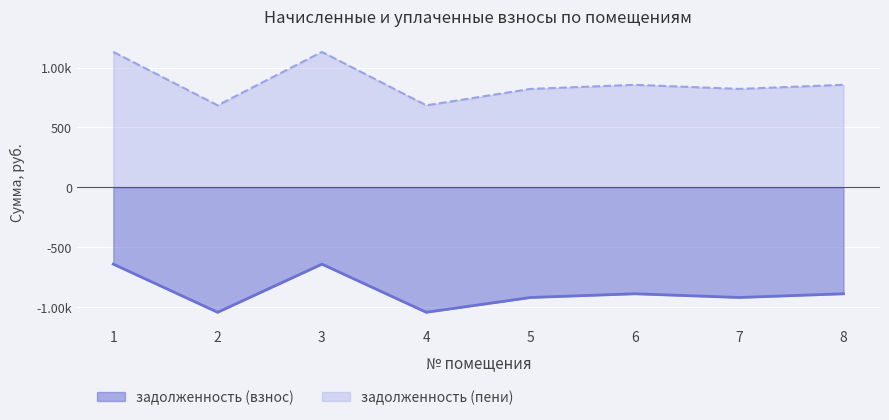

Rank the series by their maximum value, from lowest to highest.

задолженность (взнос), задолженность (пени)